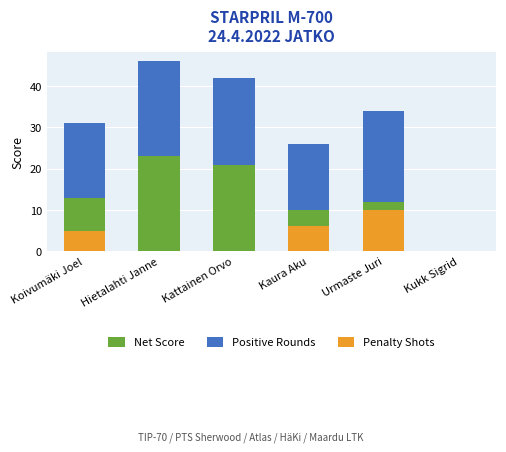

At which category is the sum across all series the highest?

Hietalahti Janne